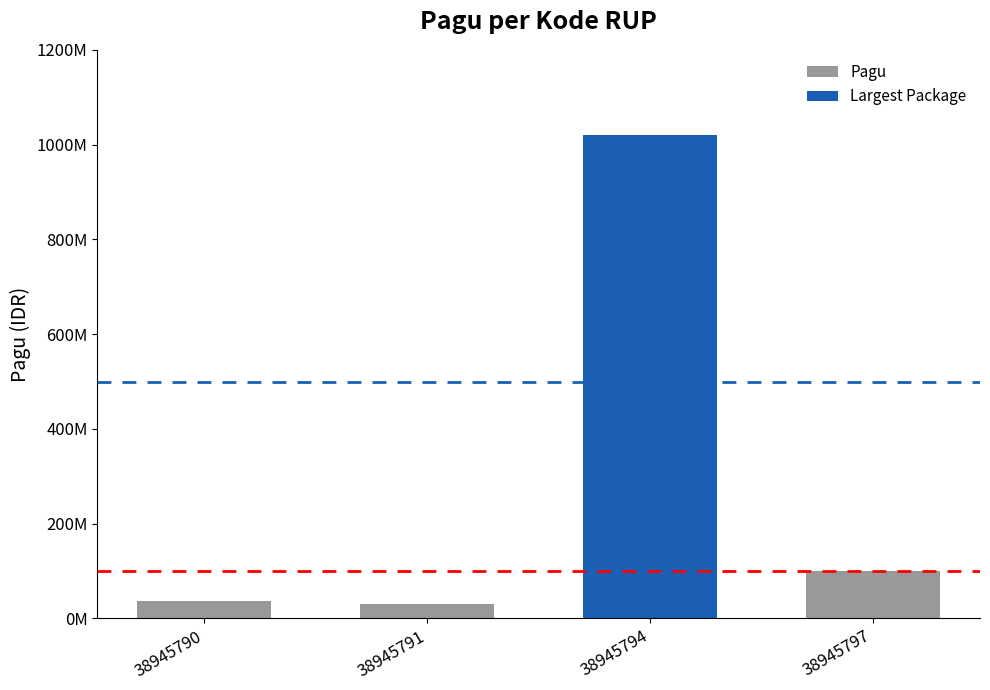

What is the difference between the maximum and minimum values?

990000000